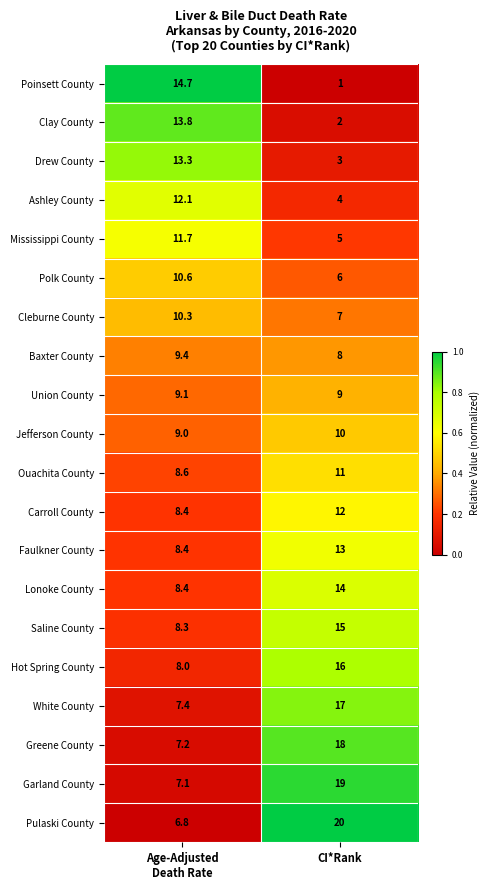

The Pulaski County series shows 20.0 at CI*Rank. True or false?

True